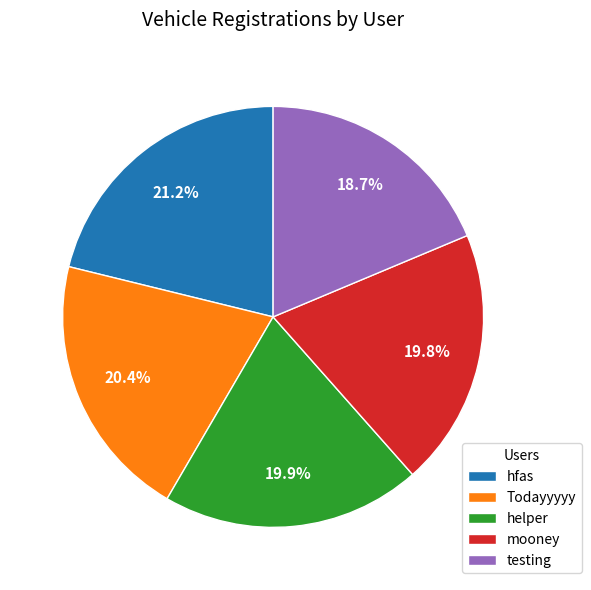

Approximately how many times larger is the value at mooney compared to Todayyyyy?

1.0